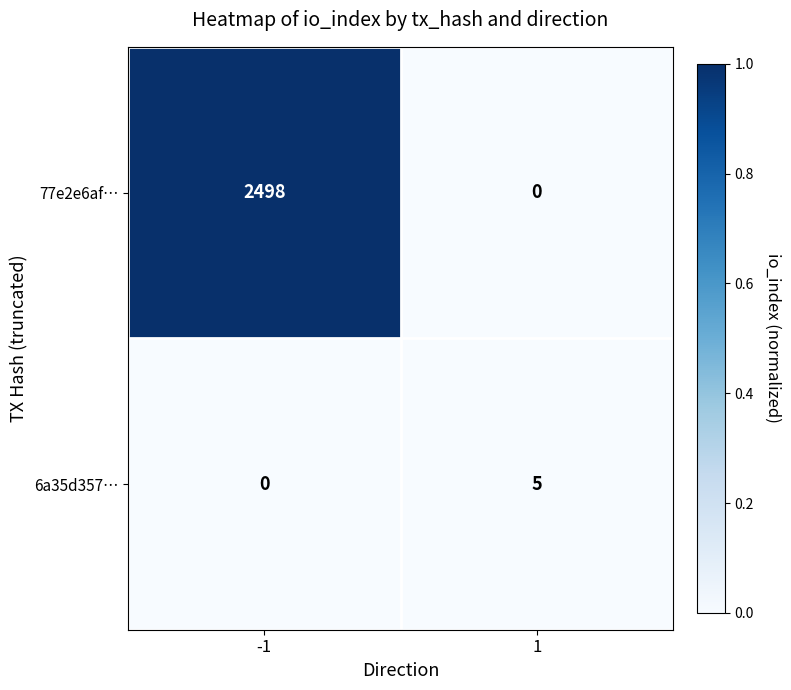

What is the maximum value shown in the chart?

2498